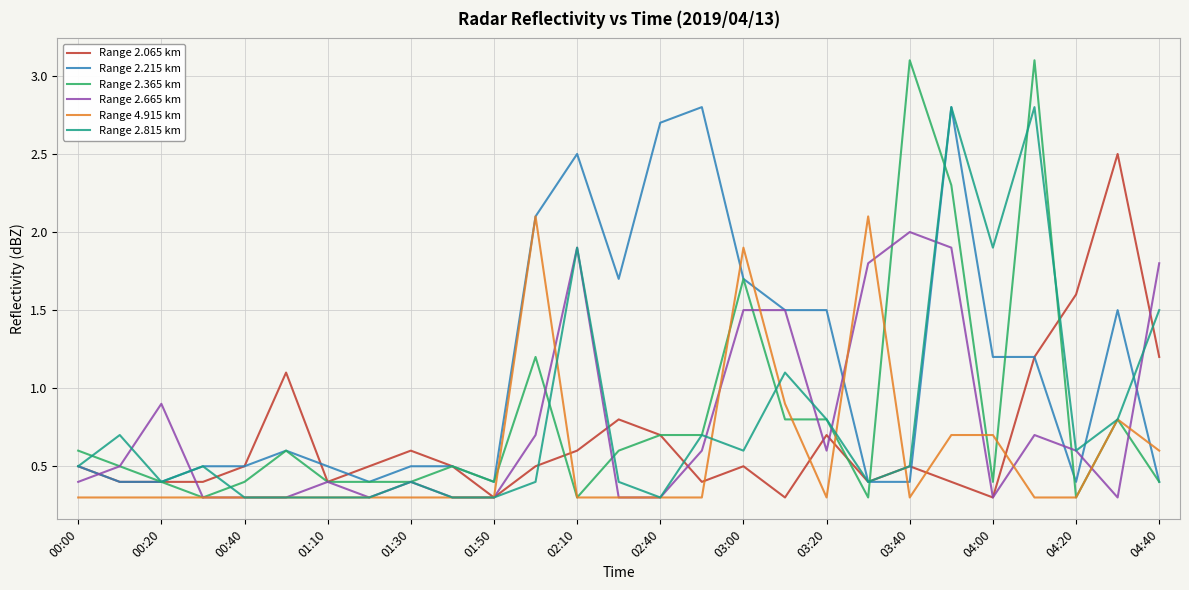

Reading left to right, extract all data points from this chart.

Range 2.065 km: 0.5	0.4	0.4	0.4	0.5	1.1	0.4	0.5	0.6	0.5	0.3	0.5	0.6	0.8	0.7	0.4	0.5	0.3	0.7	0.4	0.5	0.4	0.3	1.2	1.6	2.5	1.2
Range 2.215 km: 0.5	0.4	0.4	0.5	0.5	0.6	0.5	0.4	0.5	0.5	0.4	2.1	2.5	1.7	2.7	2.8	1.7	1.5	1.5	0.4	0.4	2.8	1.2	1.2	0.4	1.5	0.4
Range 2.365 km: 0.6	0.5	0.4	0.3	0.4	0.6	0.4	0.4	0.4	0.5	0.4	1.2	0.3	0.6	0.7	0.7	1.7	0.8	0.8	0.3	3.1	2.3	0.4	3.1	0.3	0.8	0.4
Range 2.665 km: 0.4	0.5	0.9	0.3	0.3	0.3	0.4	0.3	0.4	0.3	0.3	0.7	1.9	0.3	0.3	0.6	1.5	1.5	0.6	1.8	2.0	1.9	0.3	0.7	0.6	0.3	1.8
Range 4.915 km: 0.3	0.3	0.3	0.3	0.3	0.3	0.3	0.3	0.3	0.3	0.3	2.1	0.3	0.3	0.3	0.3	1.9	0.9	0.3	2.1	0.3	0.7	0.7	0.3	0.3	0.8	0.6
Range 2.815 km: 0.5	0.7	0.4	0.5	0.3	0.3	0.3	0.3	0.4	0.3	0.3	0.4	1.9	0.4	0.3	0.7	0.6	1.1	0.8	0.4	0.5	2.8	1.9	2.8	0.6	0.8	1.5